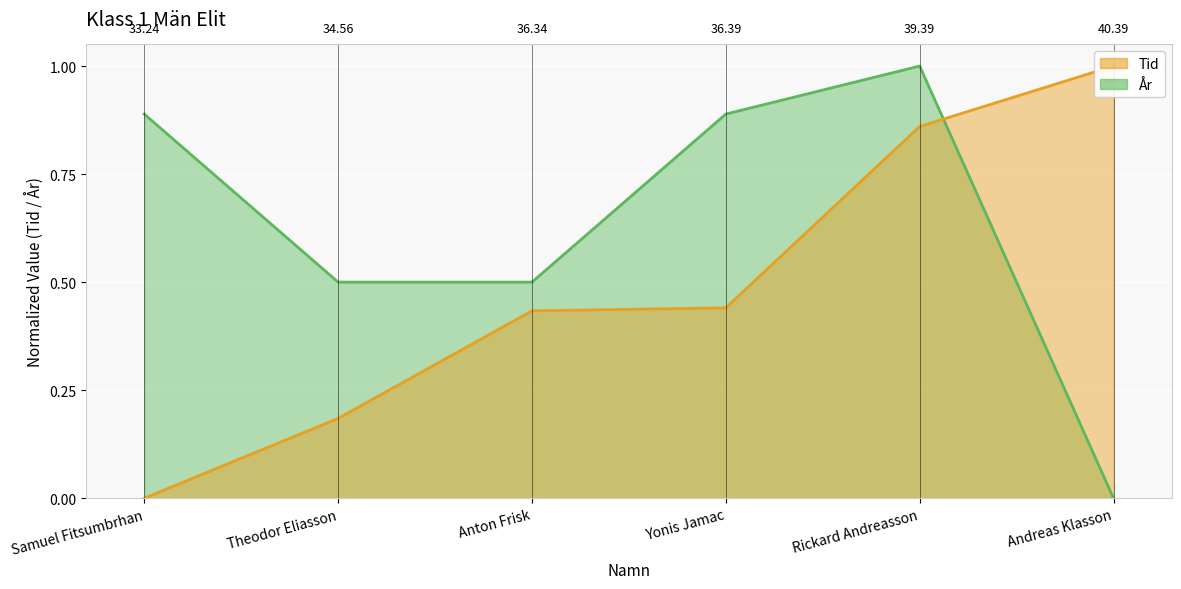

Is it true that Tid equals 0.6 at Yonis Jamac?

False